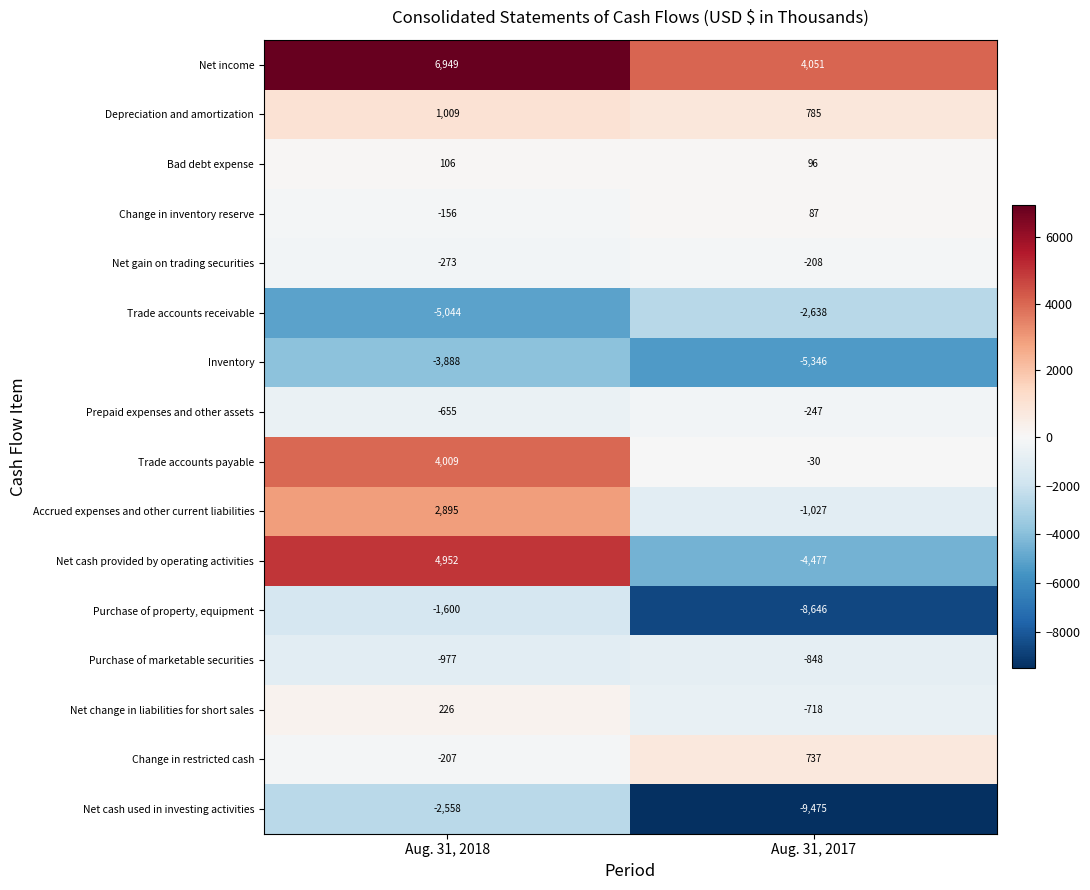

What is the approximate value of Bad debt expense at Aug. 31, 2017?

96